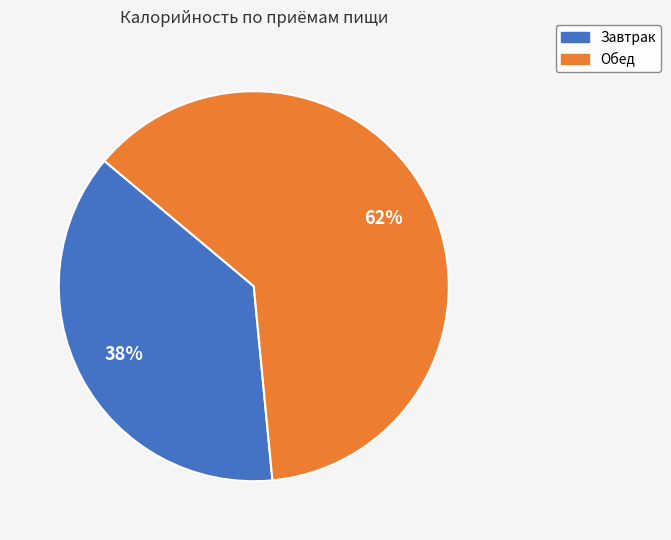

What percentage is the Завтрак slice, to the nearest percent?

38%